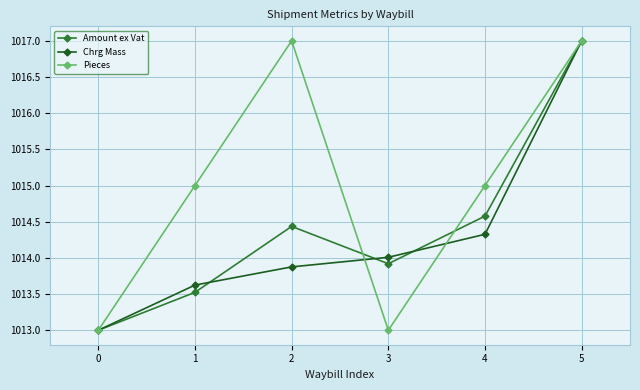

In Pieces, how many points are lower than both neighbors (excluding endpoints)?

1